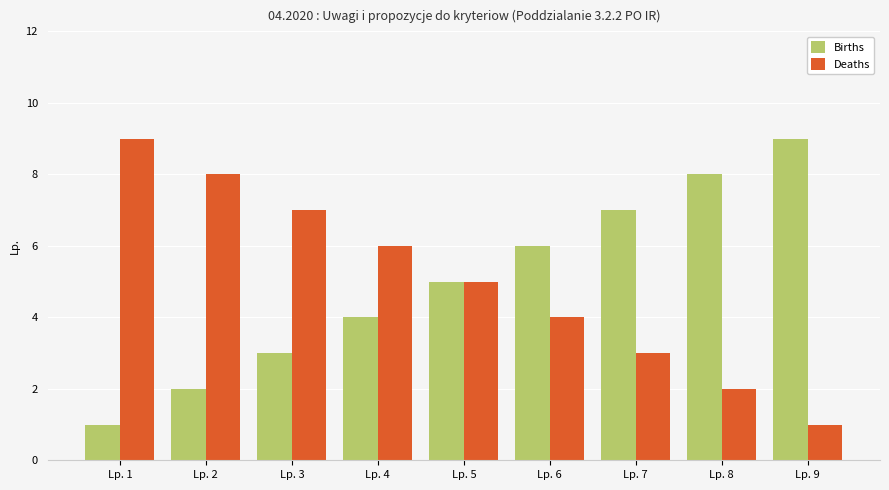

Rank the categories by Deaths value from highest to lowest.

Lp. 1, Lp. 2, Lp. 3, Lp. 4, Lp. 5, Lp. 6, Lp. 7, Lp. 8, Lp. 9